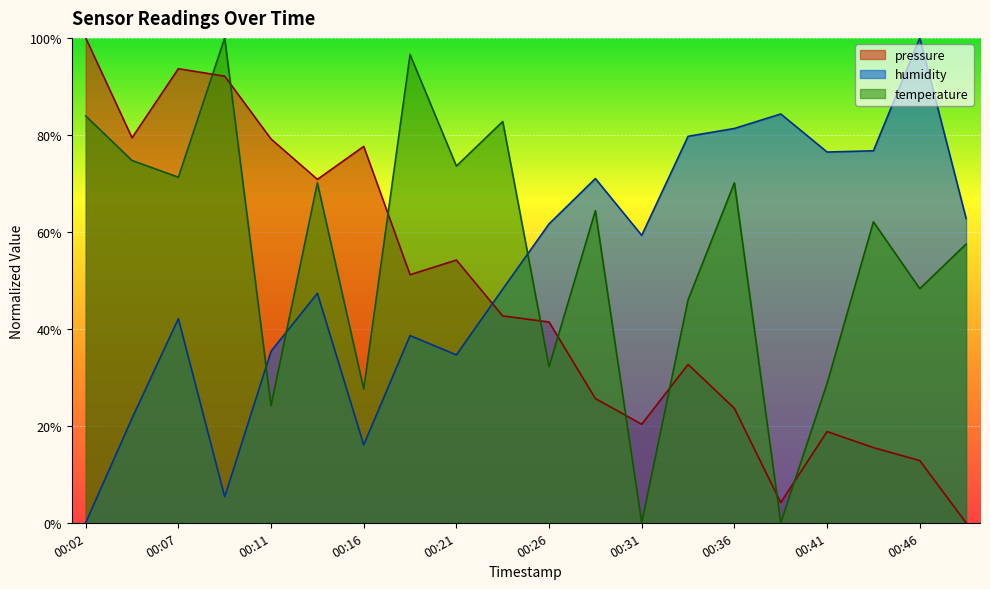

How many interior local peaks does the pressure series have?

5